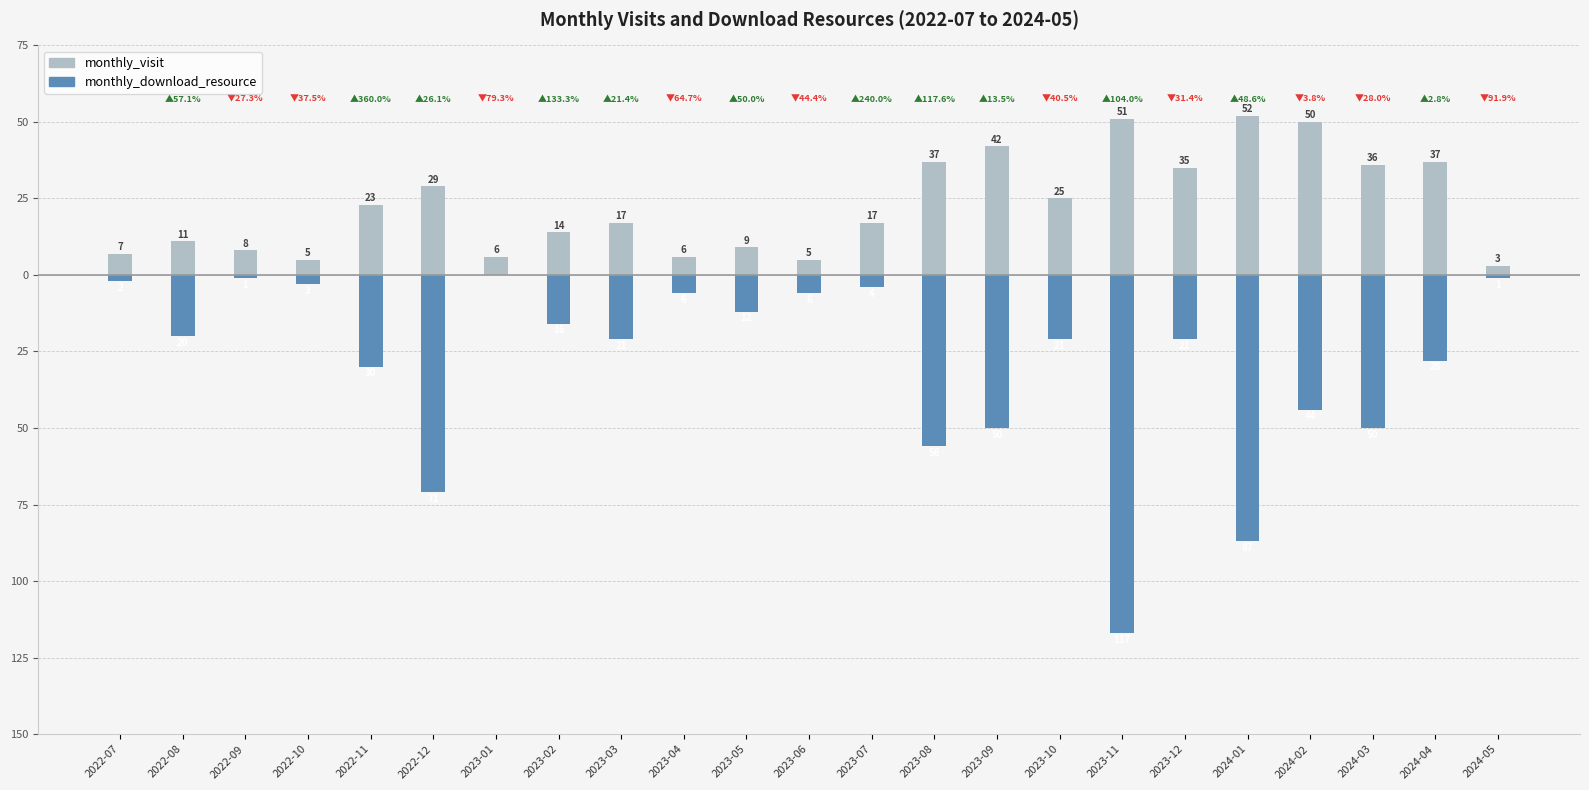

What are all the series names shown in the legend?

monthly_visit, monthly_download_resource